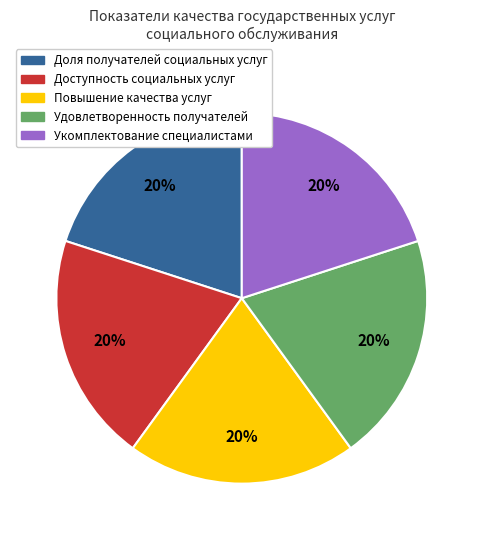

Is there a majority slice in this chart?

No